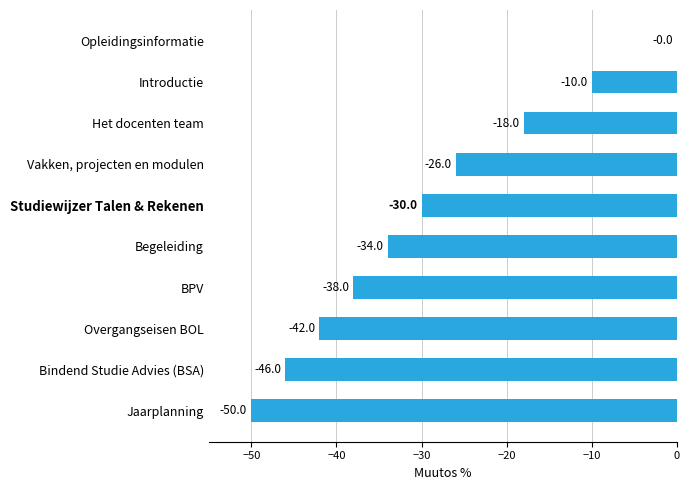

What is the sum of all values?

-294